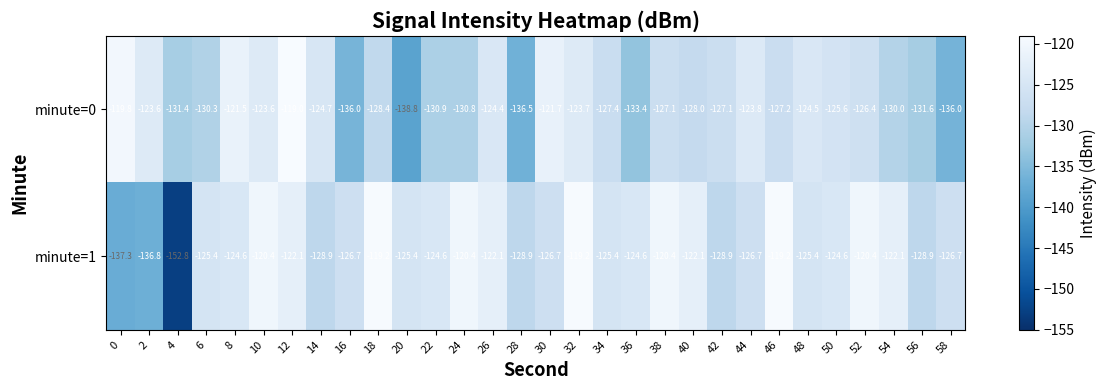

What is the maximum value shown in the chart?

-119.0